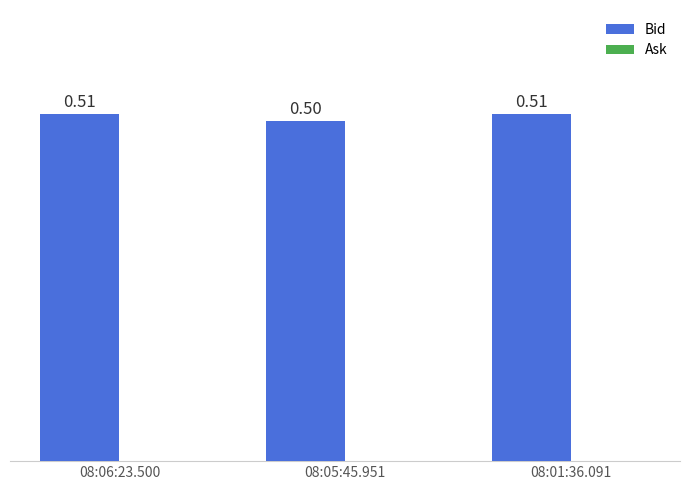

What is the average value?

0.5